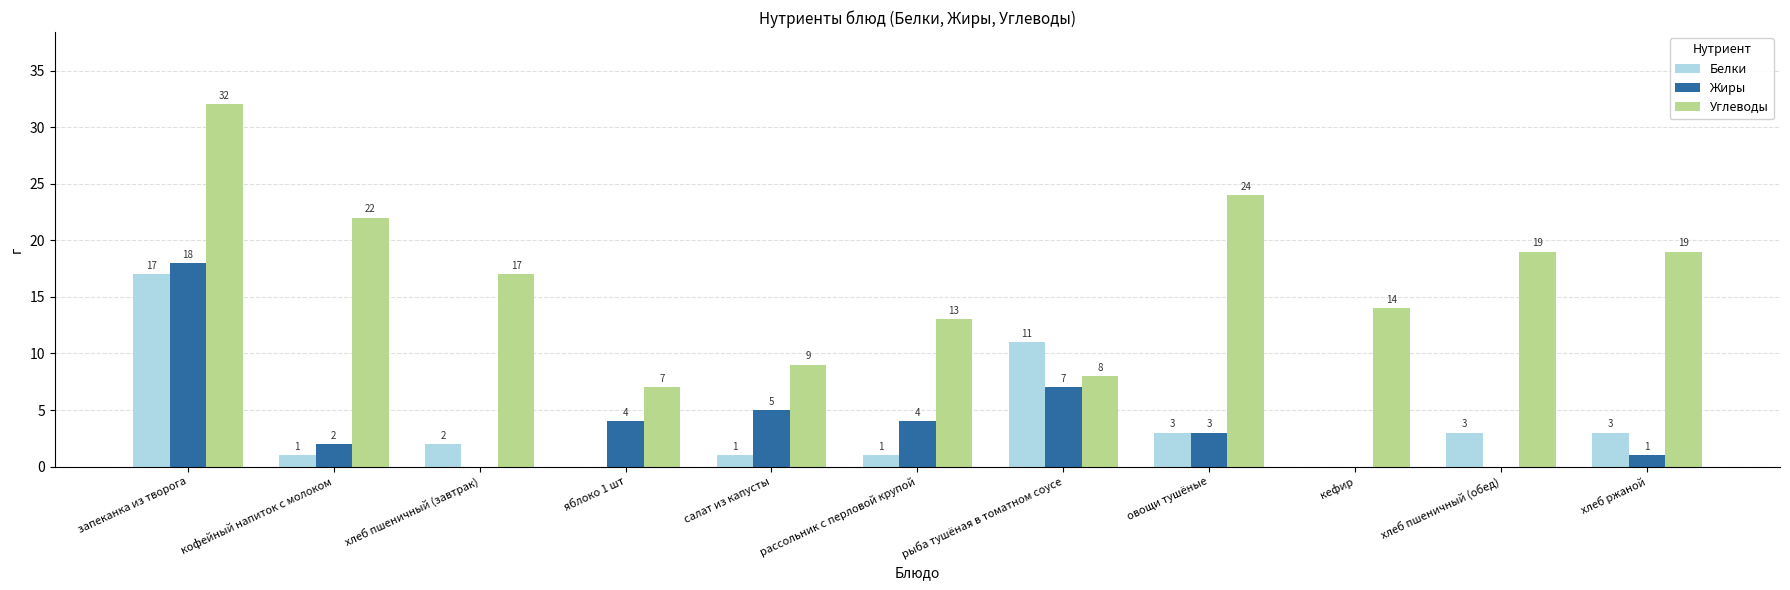

At which label is Жиры closest to 9?

рыба тушёная в томатном соусе